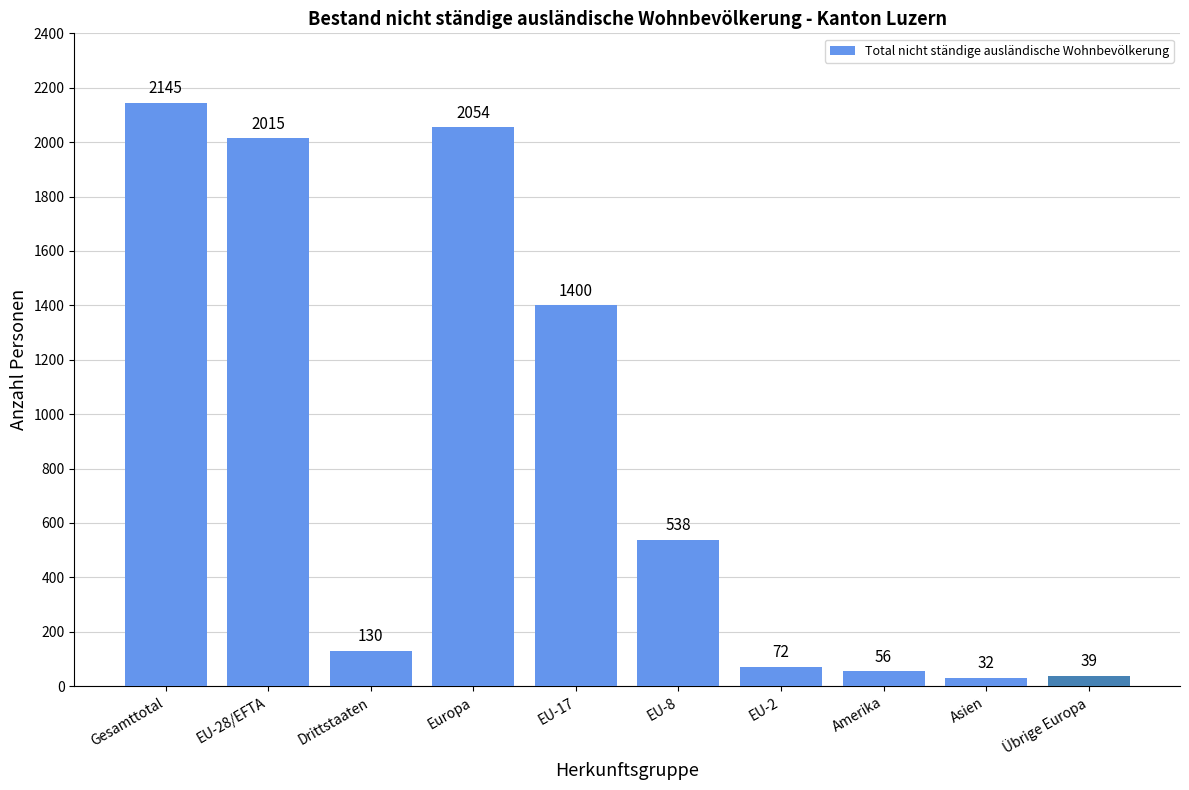

List the labels in order of value, smallest first.

Asien, Übrige Europa, Amerika, EU-2, Drittstaaten, EU-8, EU-17, EU-28/EFTA, Europa, Gesamttotal